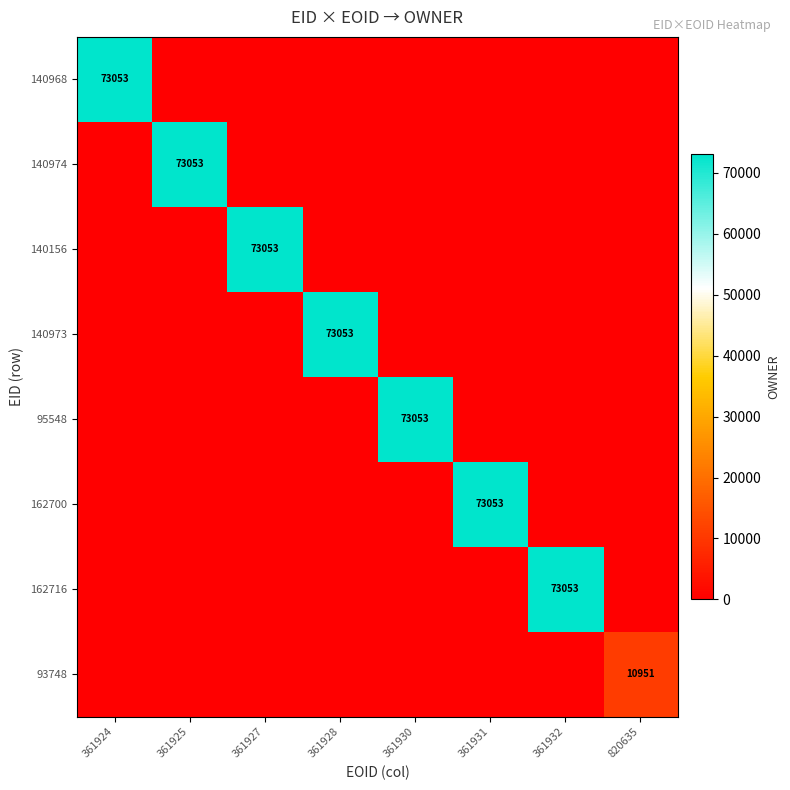

The 140974 series shows 73053 at 361925. True or false?

True